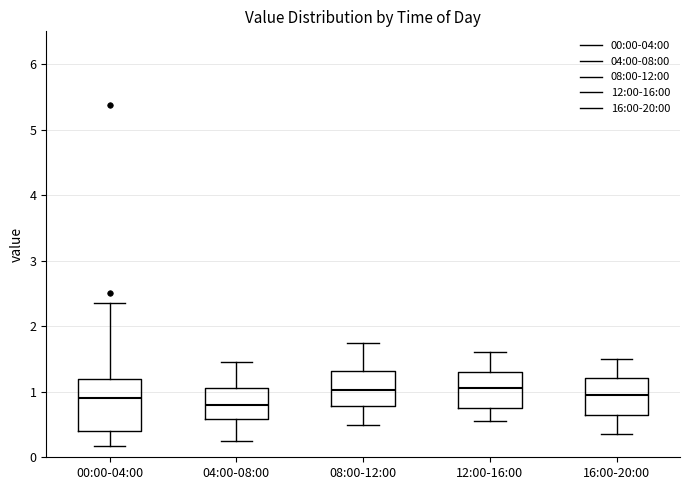

Where does the upper whisker of the box for 04:00-08:00 end on the y-axis? The values are not printed on the chart, so give them approximately, as read against the axis.

1.5